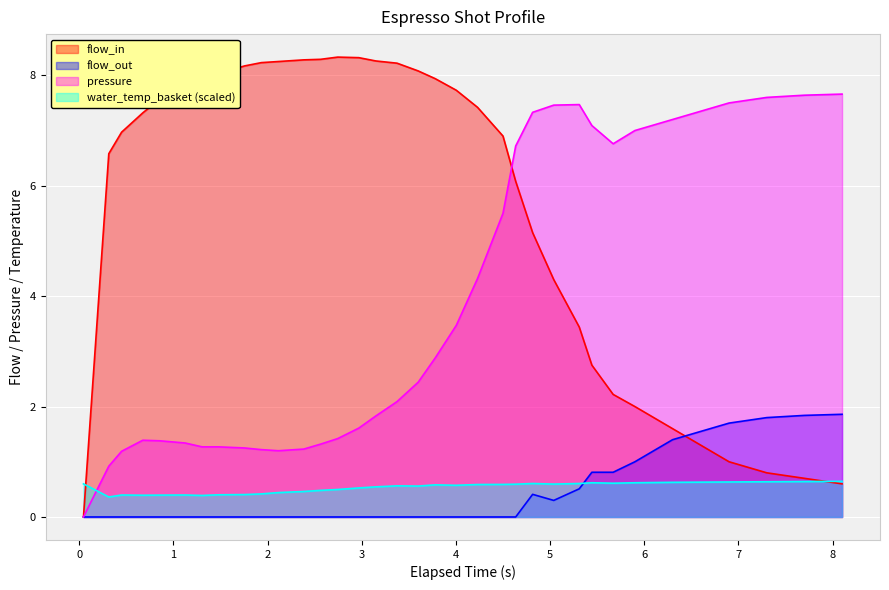

List the series in order of their peak value, lowest first.

water_temp_basket (scaled), flow_out, pressure, flow_in